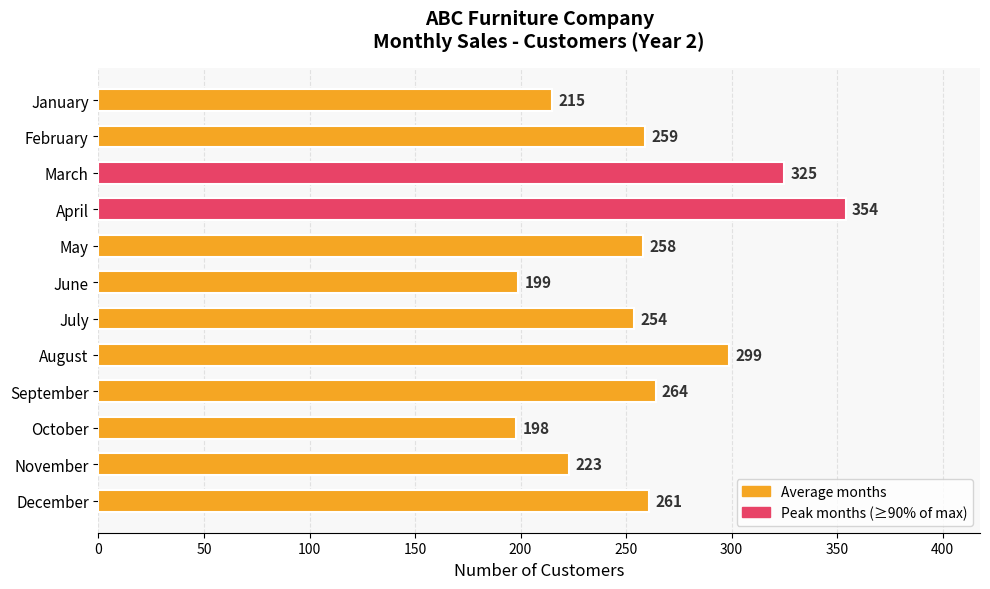

What is the value of the 7th bar from the top?

254